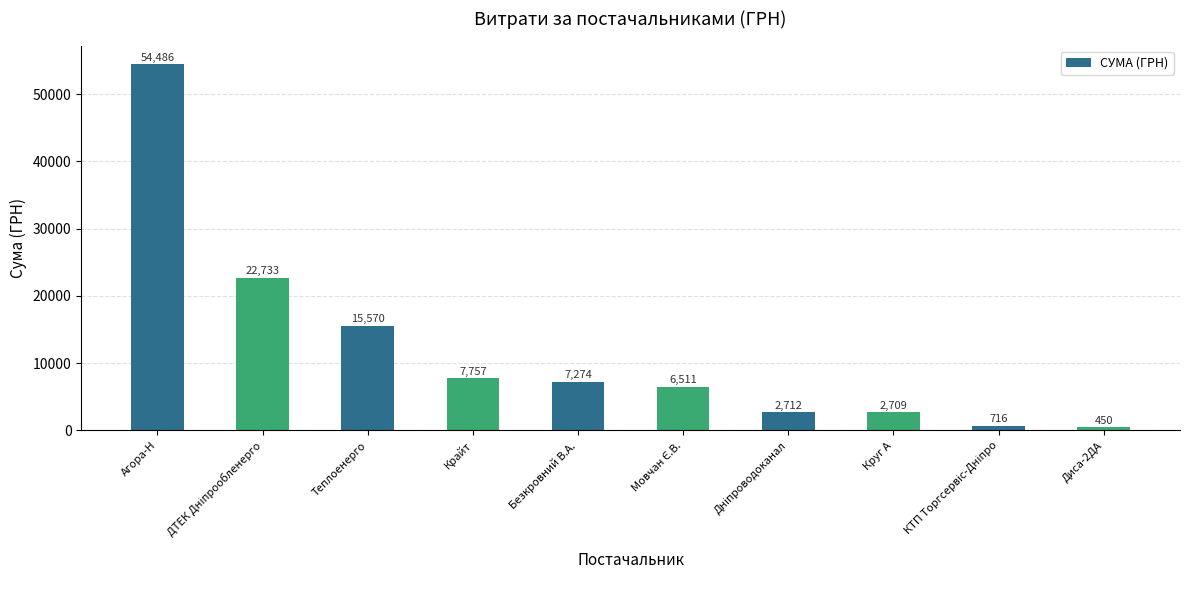

Are the bars grouped side by side (vs. stacked)?

No